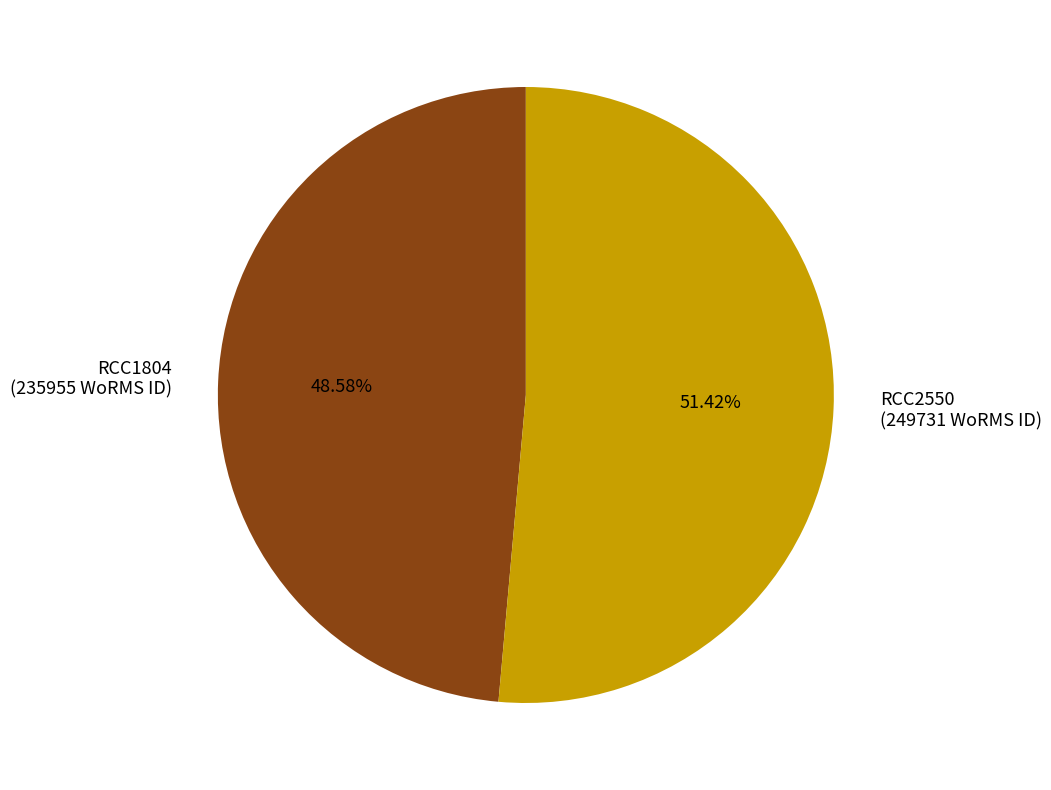

Is there any slice that represents more than half of the pie?

Yes